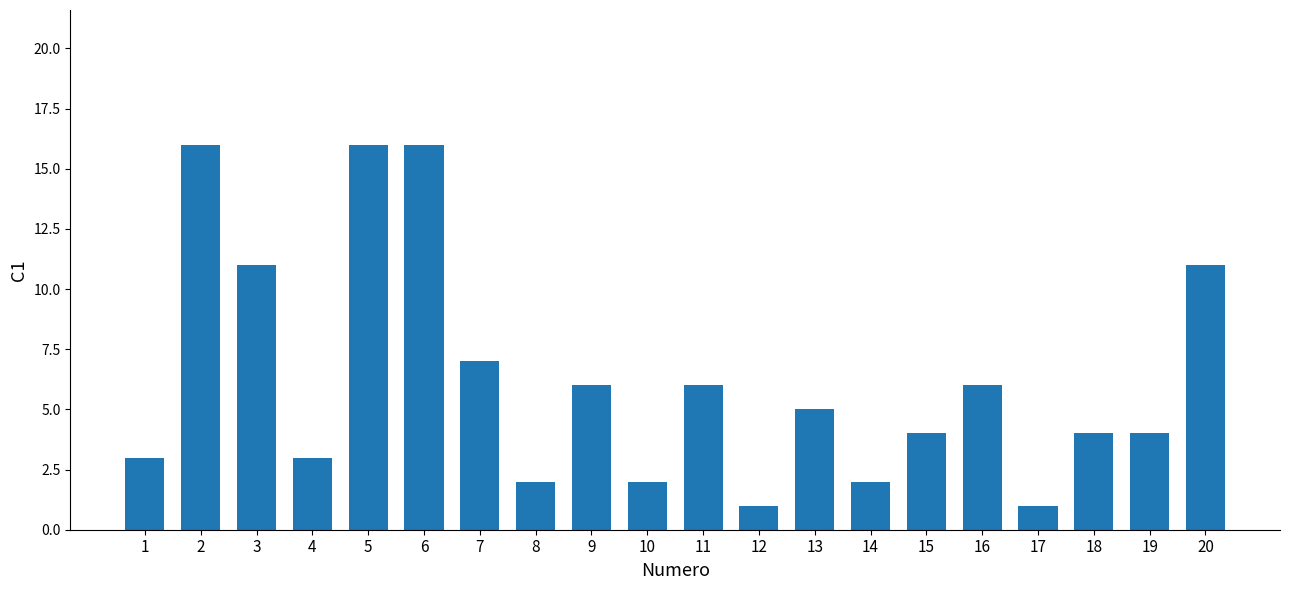

What is the difference between the maximum and minimum values?

15